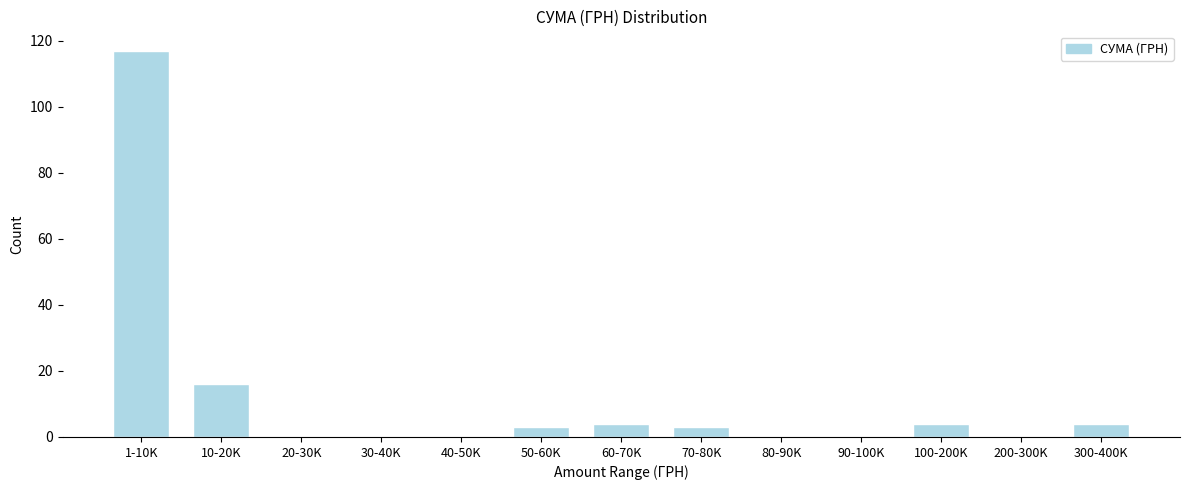

Reading right to left, list all the values displayed in this chart.

300-400K=4	200-300K=0	100-200K=4	90-100K=0	80-90K=0	70-80K=3	60-70K=4	50-60K=3	40-50K=0	30-40K=0	20-30K=0	10-20K=16	1-10K=117